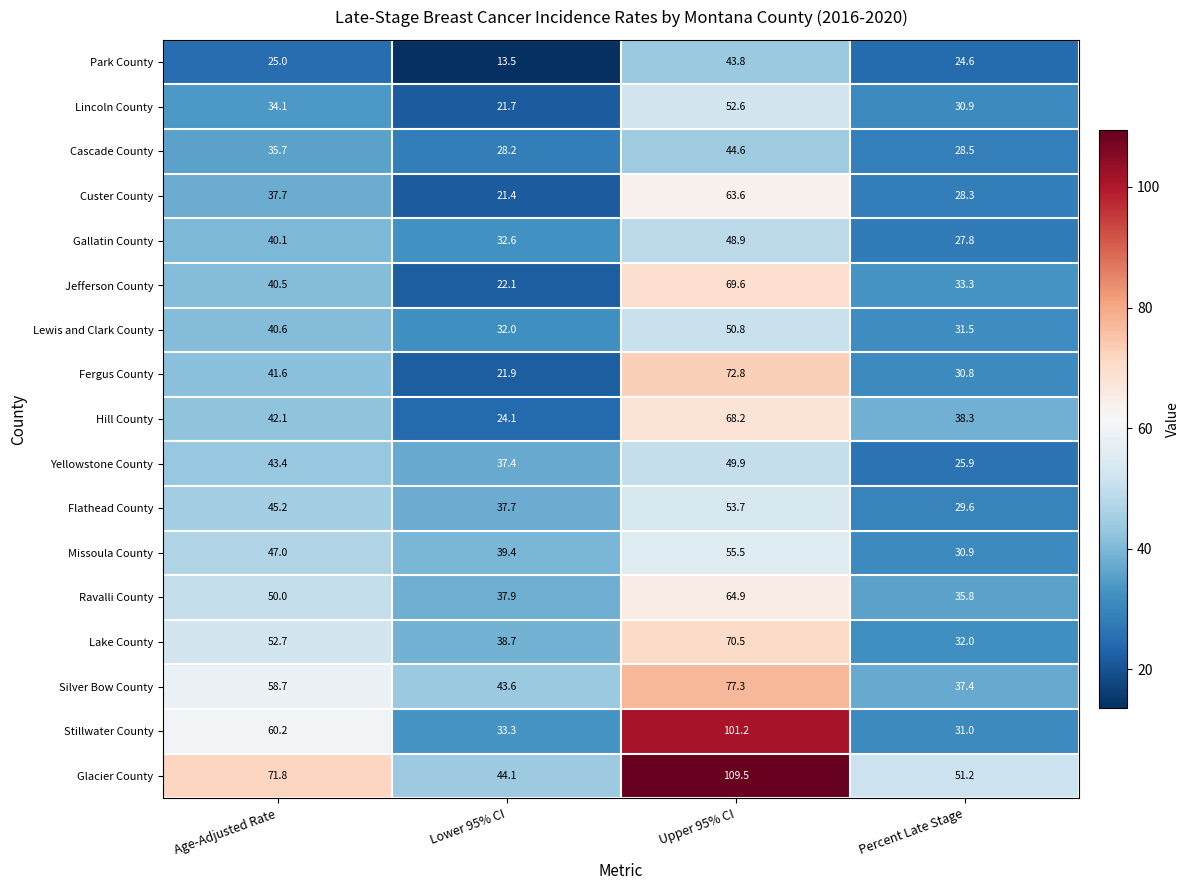

What is the difference between the second highest and second lowest values in the Lake County series?

14.0